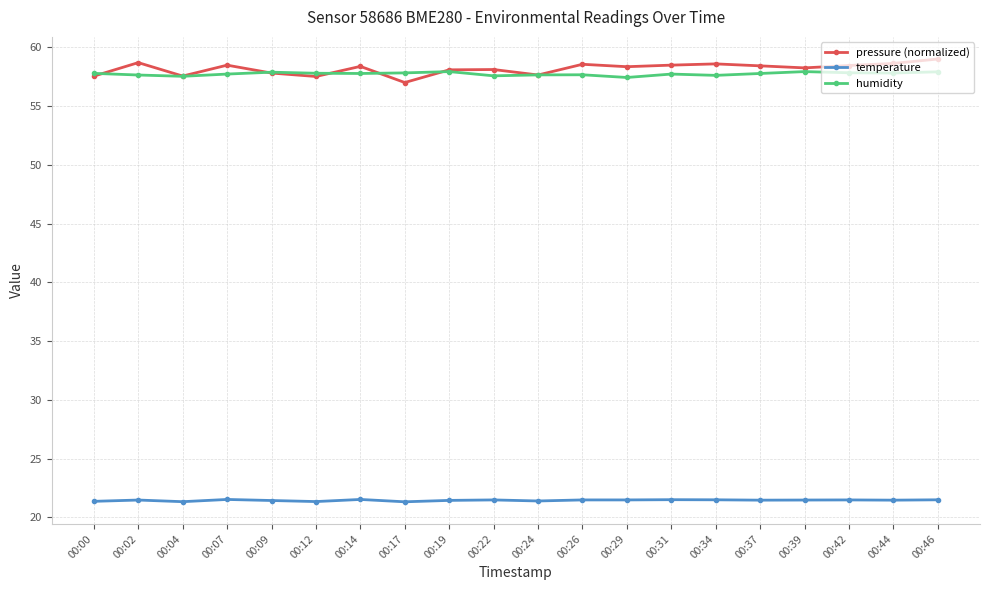

What are all the series names shown in the legend?

pressure (normalized), temperature, humidity